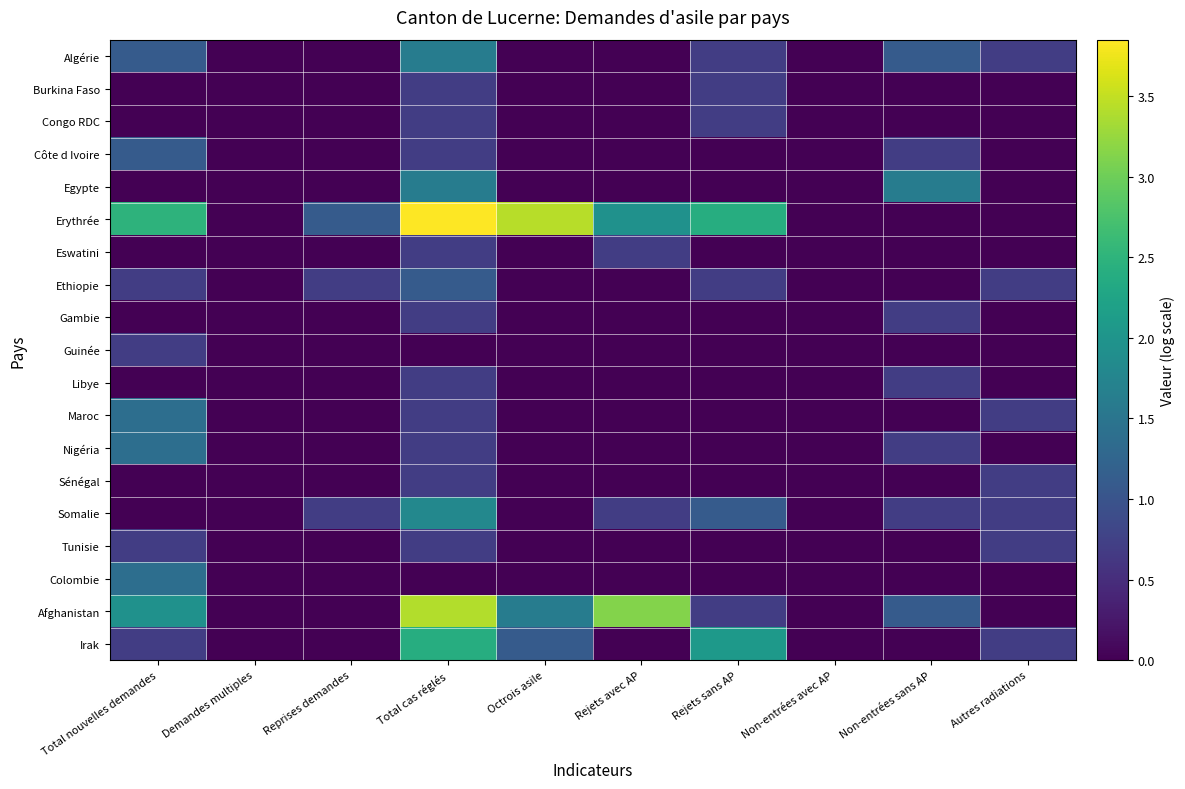

What is the greatest value displayed?

3.9